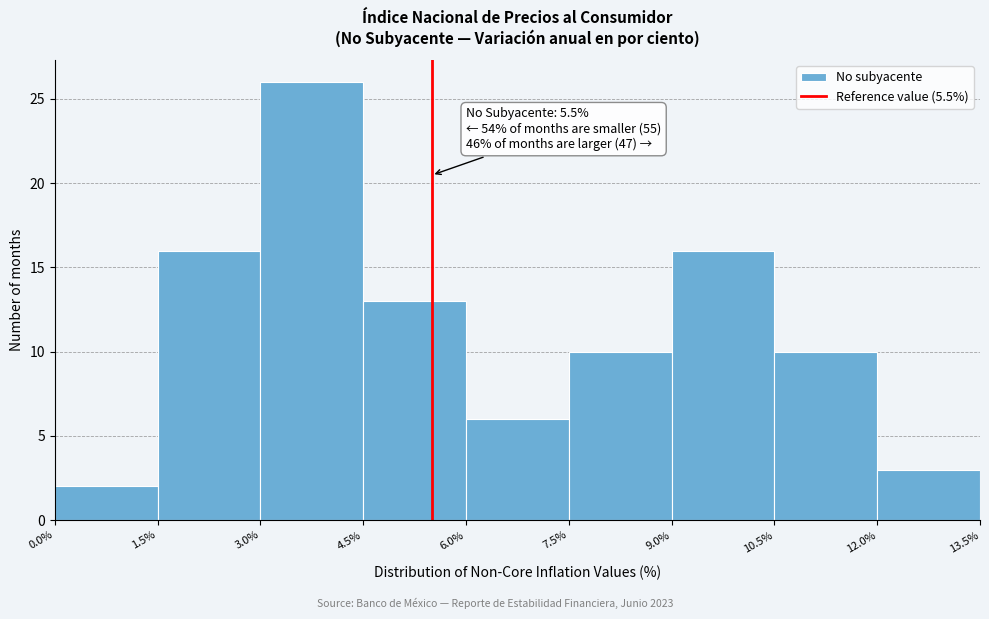

Which range on the x-axis has the tallest bar?

3.0% to 4.5%